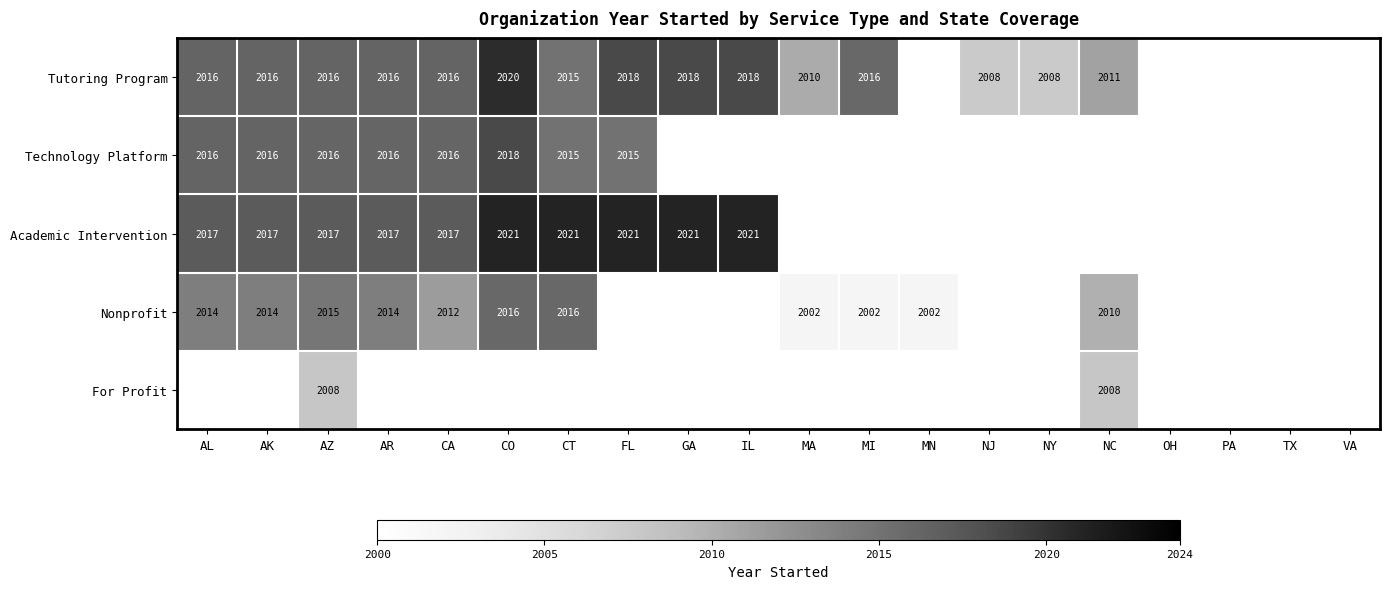

Is the value of Tutoring Program at AZ greater than the value of Academic Intervention at AR?

No